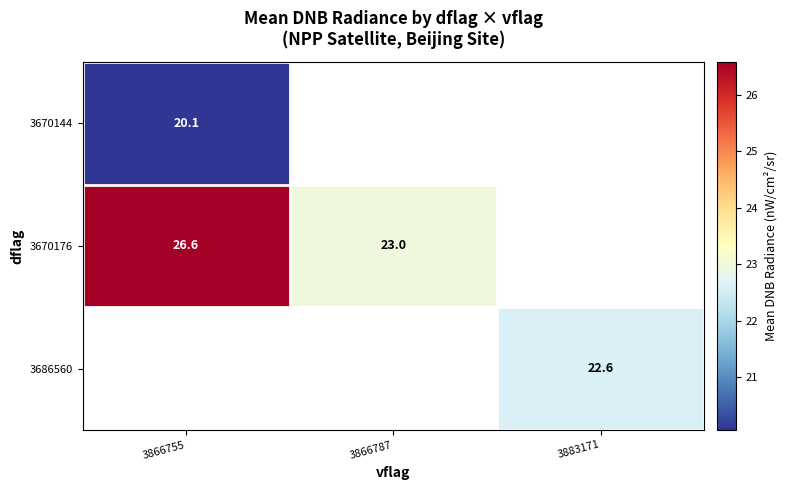

List the series in order of their peak value, highest first.

3670176, 3686560, 3670144